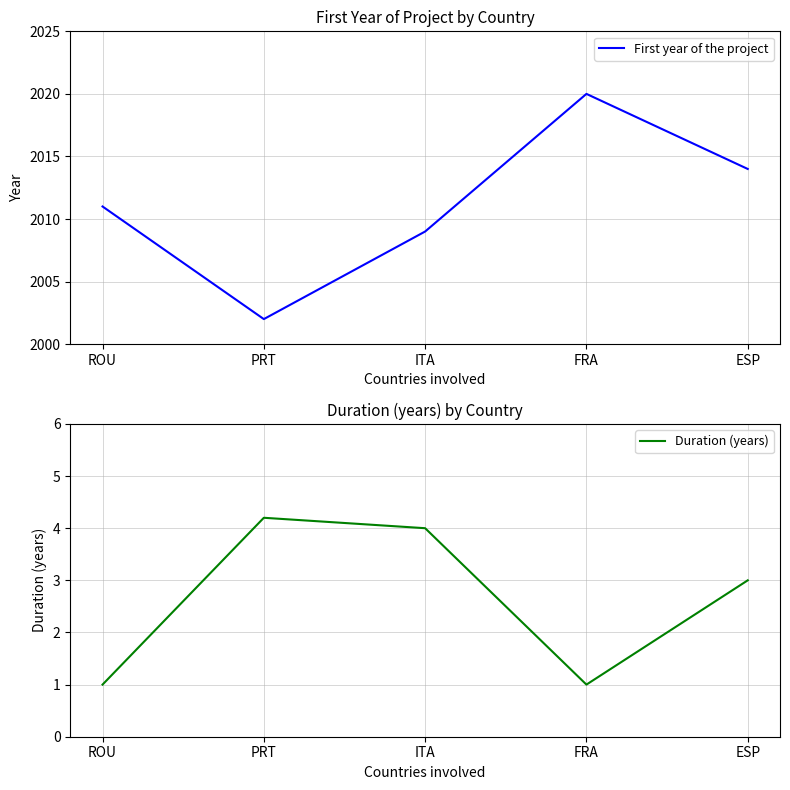

True or false: Duration (years) and First year of the project intersect in this chart.

False